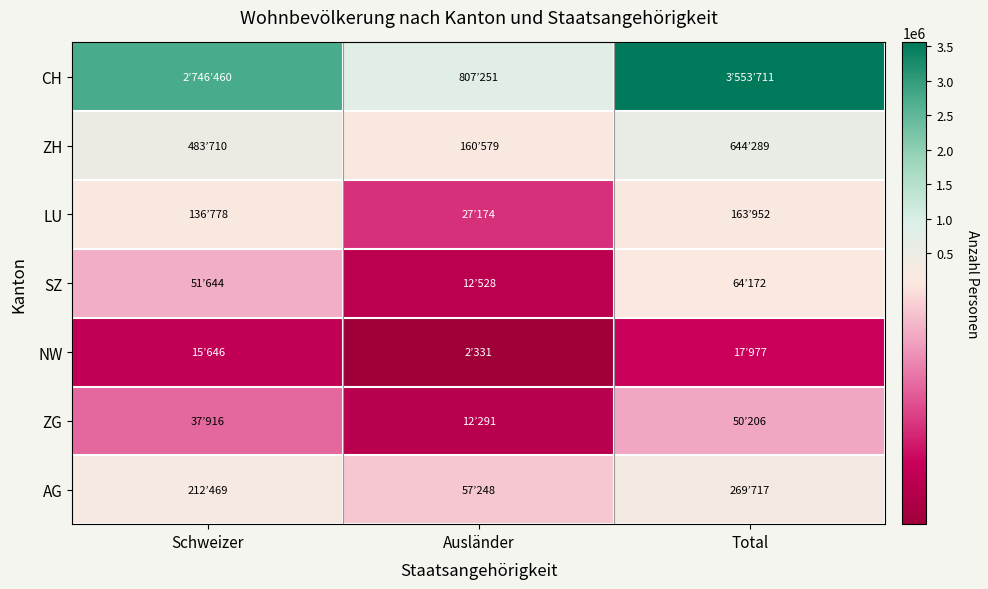

How many distinct data groups are displayed?

7